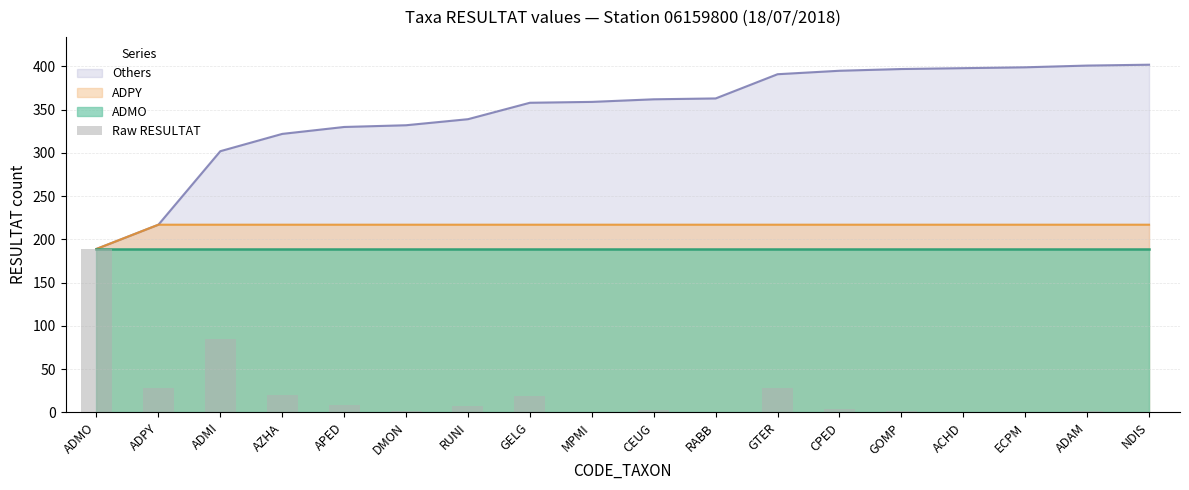

Reading right to left, extract all data points from this chart.

NDIS=1	ADAM=2	ECPM=1	ACHD=1	GOMP=2	CPED=4	GTER=28	RABB=1	CEUG=3	MPMI=1	GELG=19	RUNI=7	DMON=2	APED=8	AZHA=20	ADMI=85	ADPY=28	ADMO=189